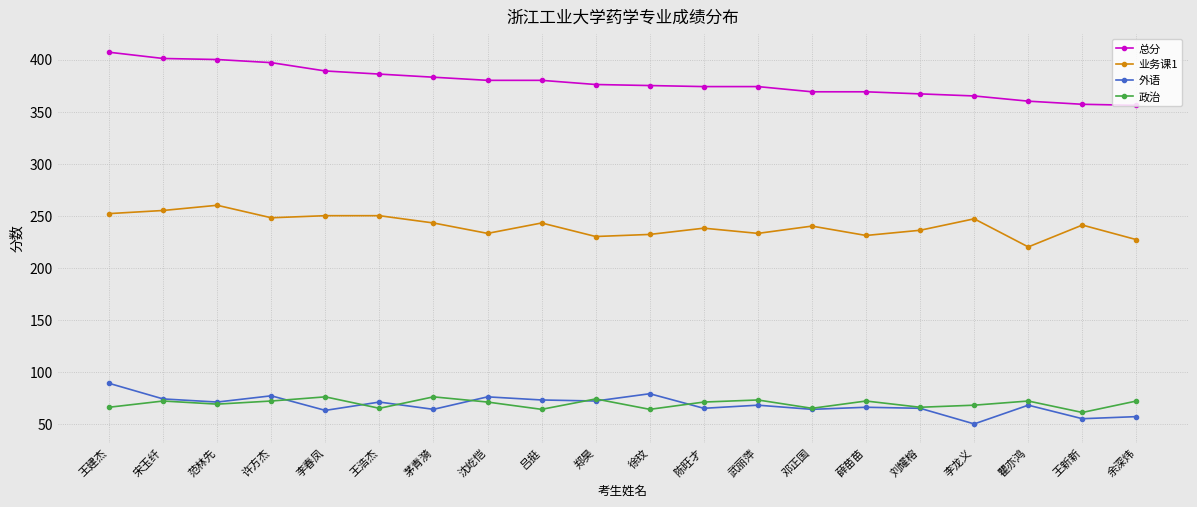

What is the difference between the second highest and minimum values in the 外语 series?

29